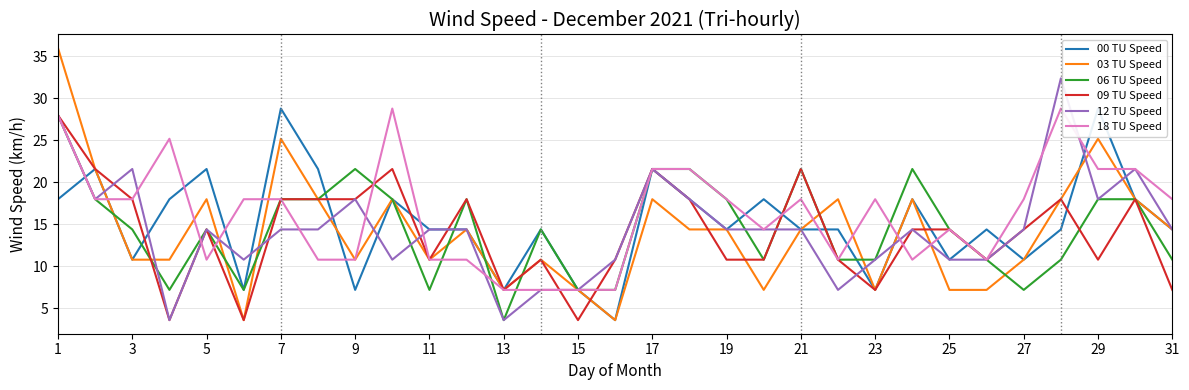

What is the lowest value of the 06 TU Speed series?

3.6